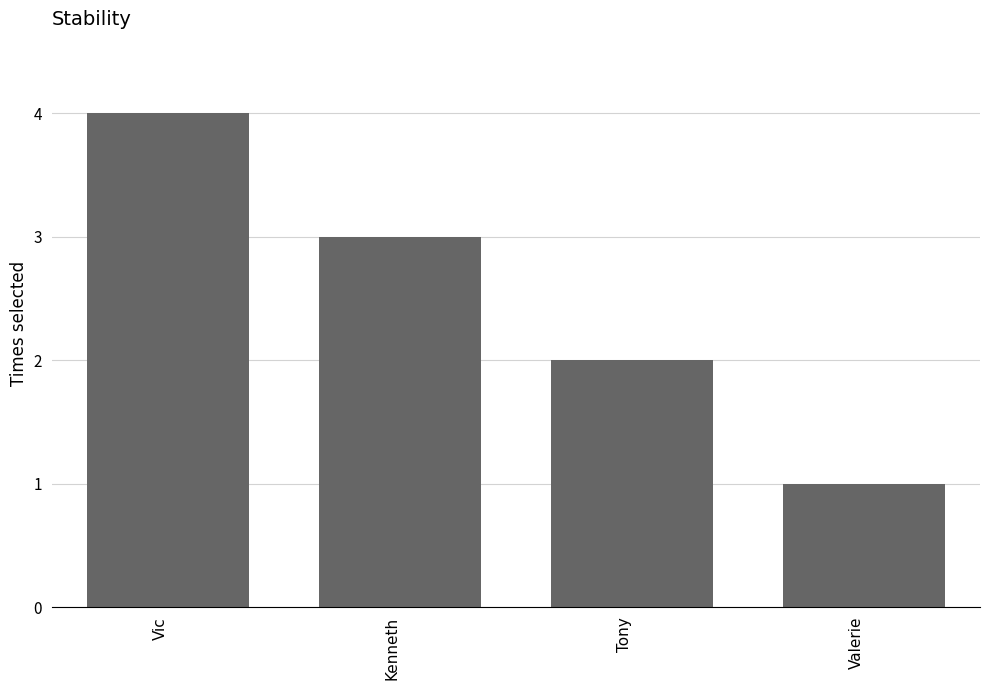

What is the value of the 4th bar from the left?

1